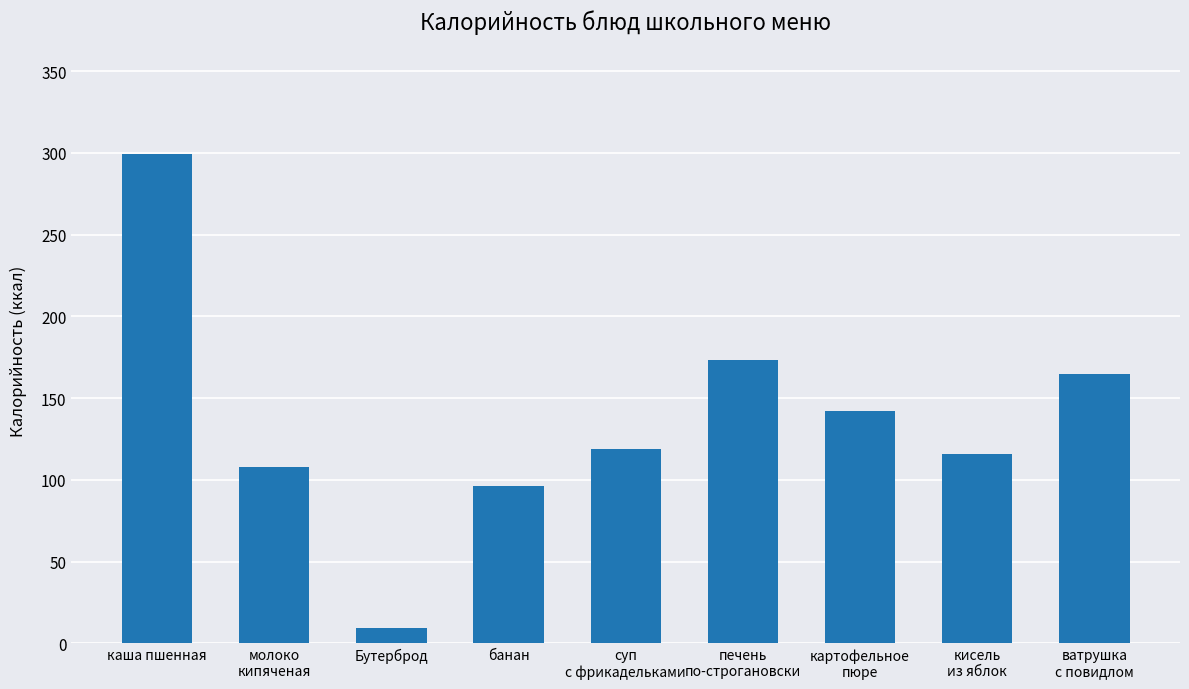

What is the label of the 7th bar from the left?

картофельное
пюре